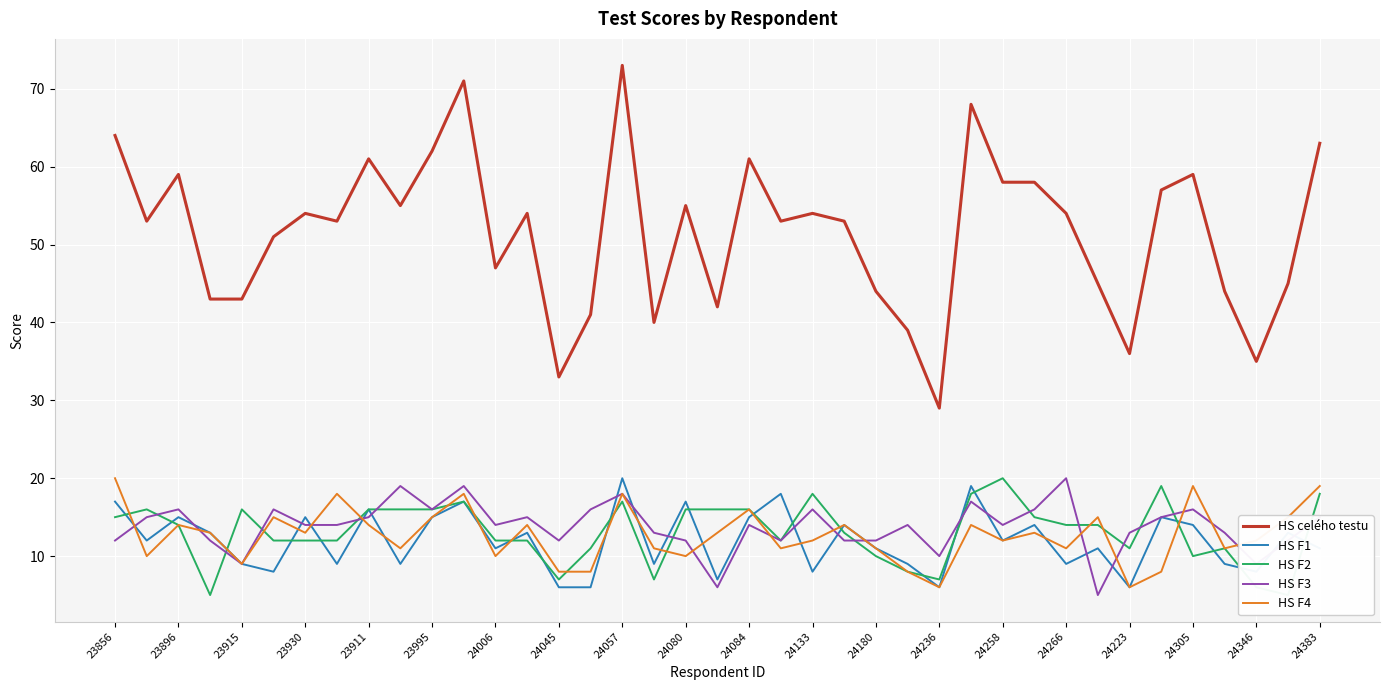

How many times do HS F2 and HS F1 cross each other?

19